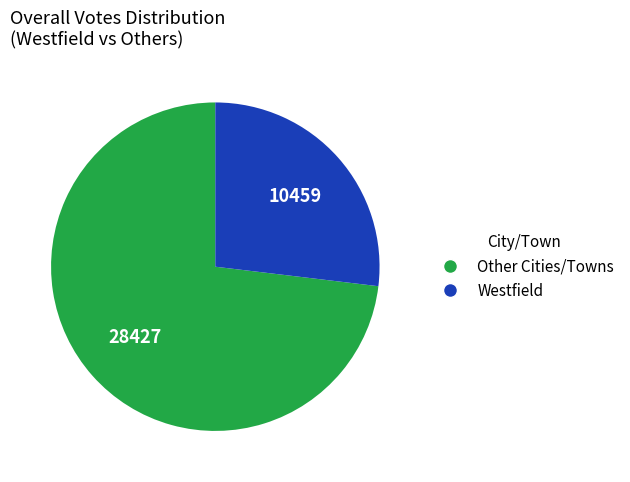

How many slices are in this pie chart?

2